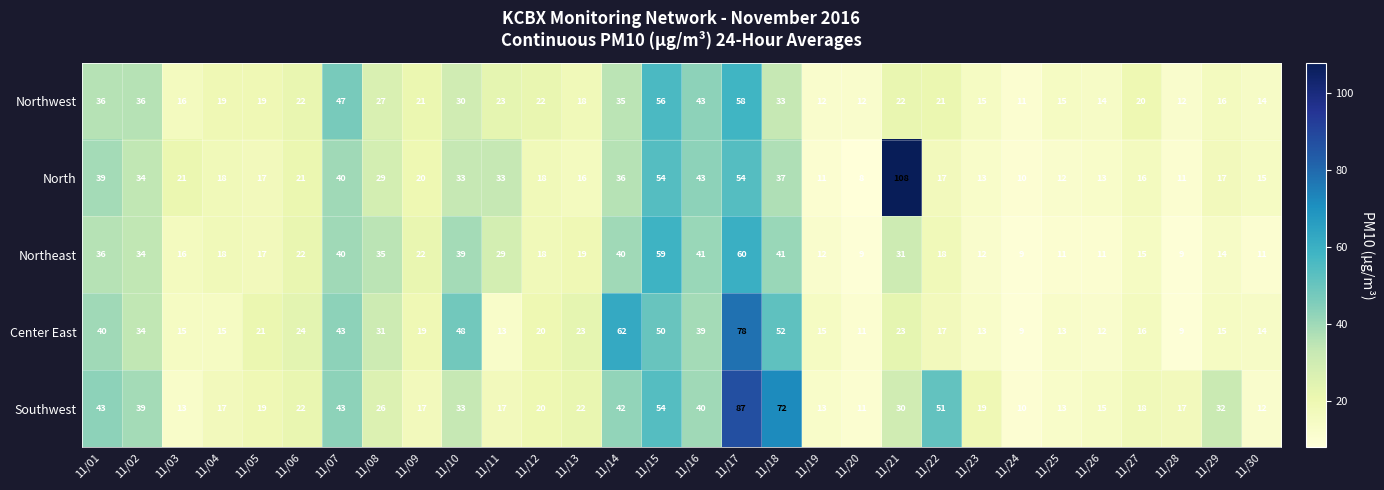

Which series changed the most between 11/06 and 11/07?

Northwest